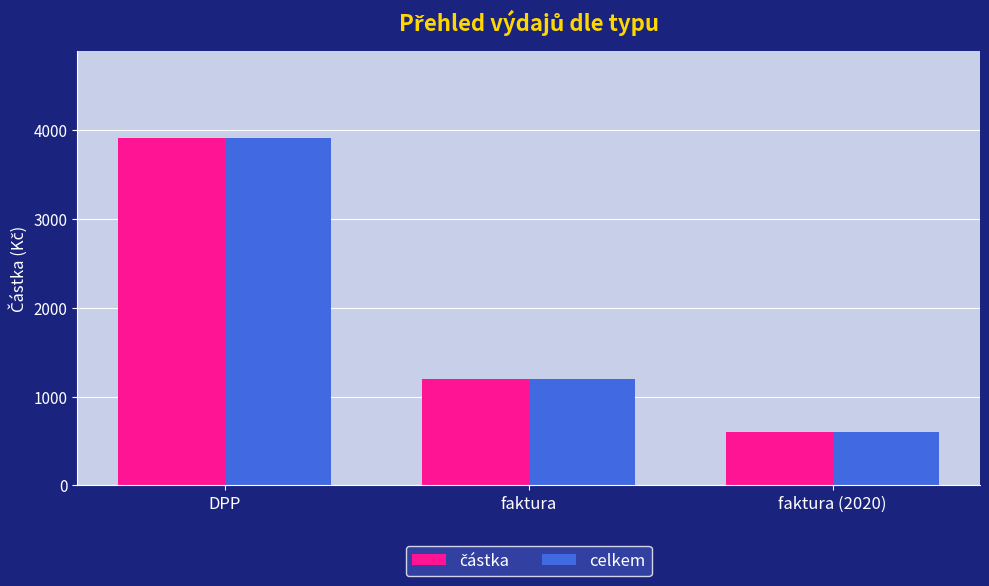

Rank the categories by celkem value from highest to lowest.

DPP, faktura, faktura (2020)